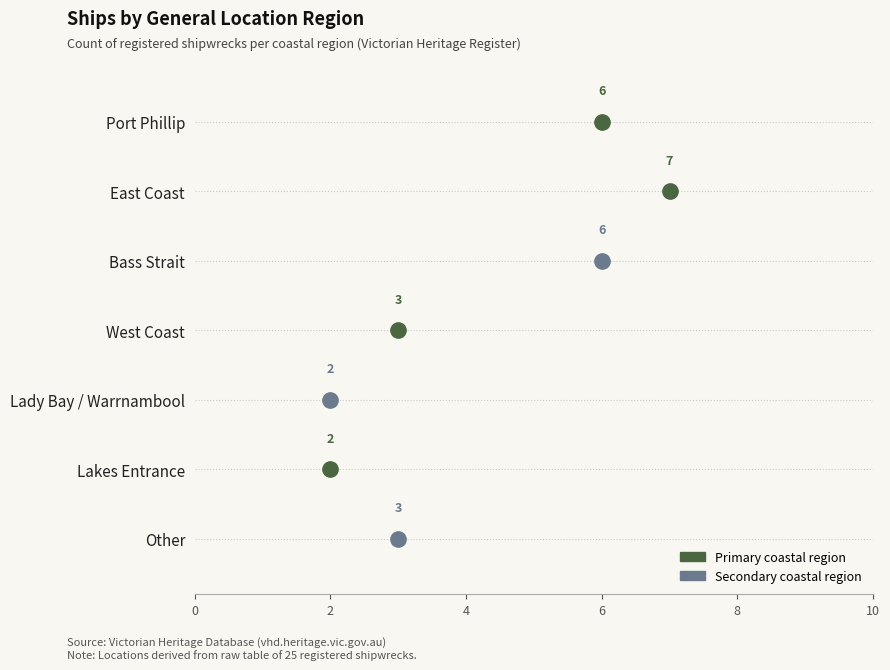

Which has a higher value, Bass Strait or Port Phillip?

Bass Strait